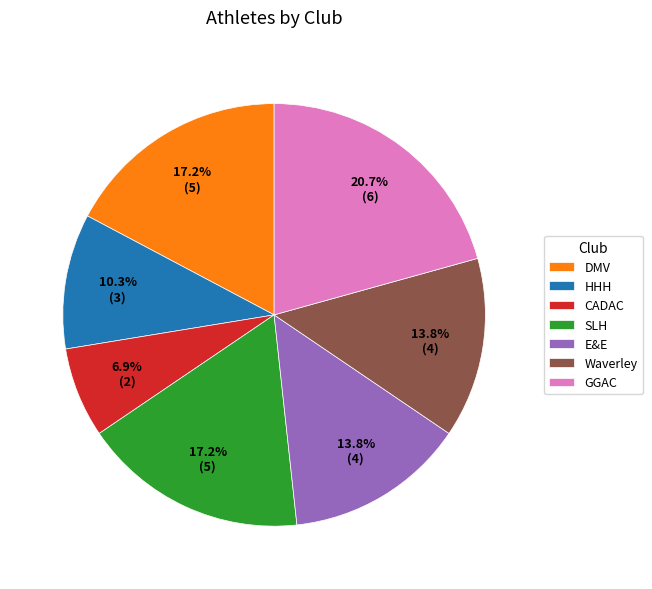

What percentage is NOT represented by DMV?

82.8%